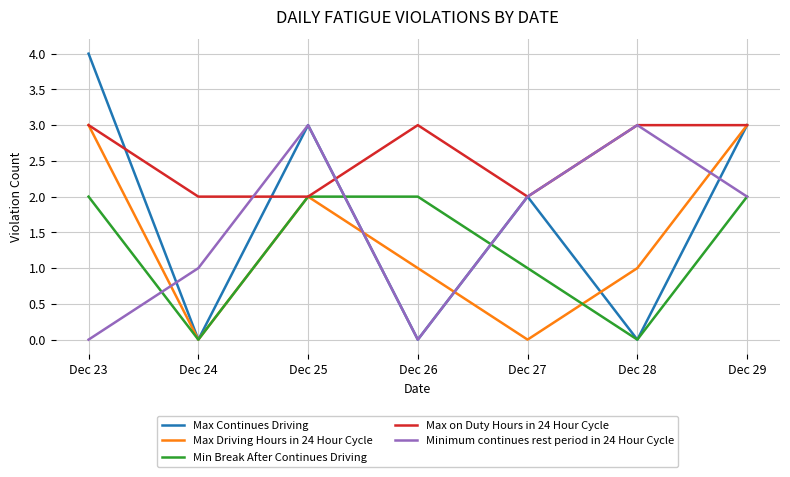

Which series changed the most between Dec 27 and Dec 29?

Max Driving Hours in 24 Hour Cycle